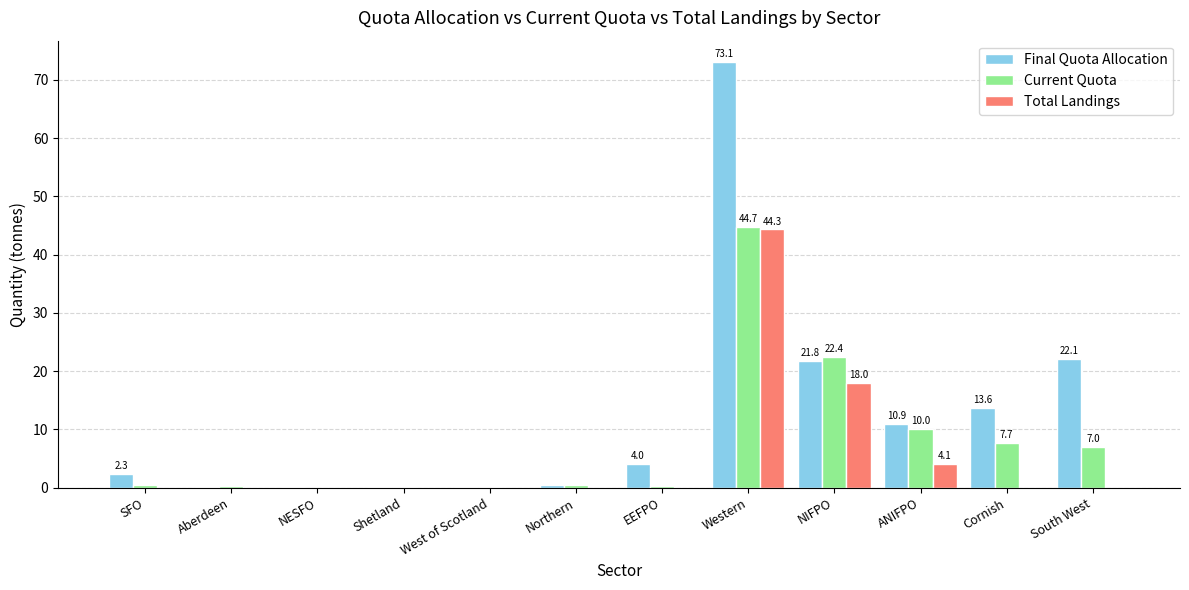

What is the average value of the Total Landings series?

5.5